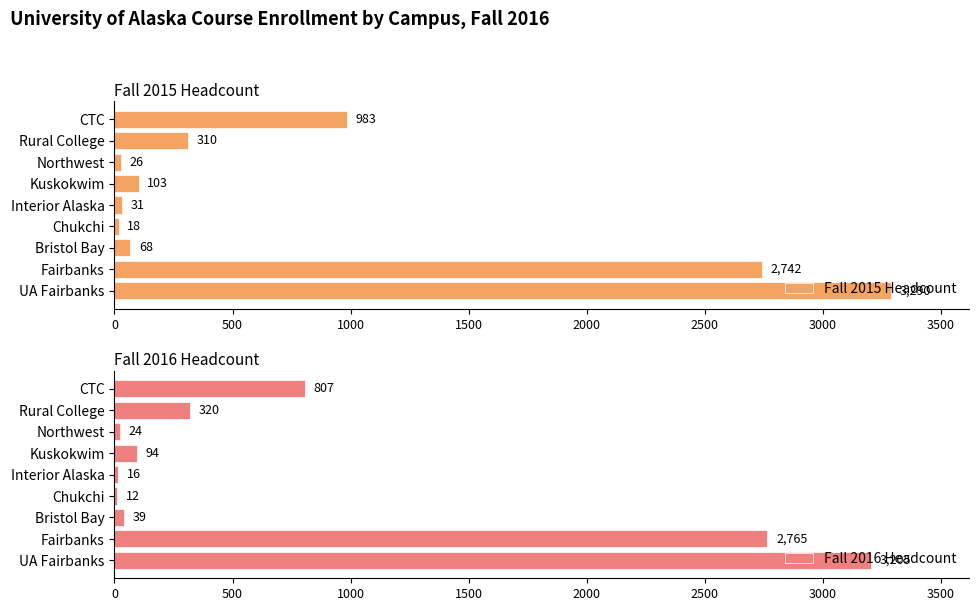

What is the difference between the maximum and minimum values in the Fall 2016 Headcount series?

3193